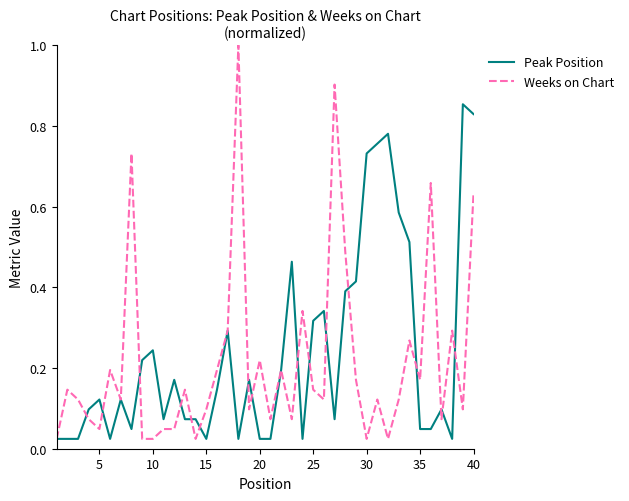

Rank the series by their maximum value, from highest to lowest.

Weeks on Chart, Peak Position